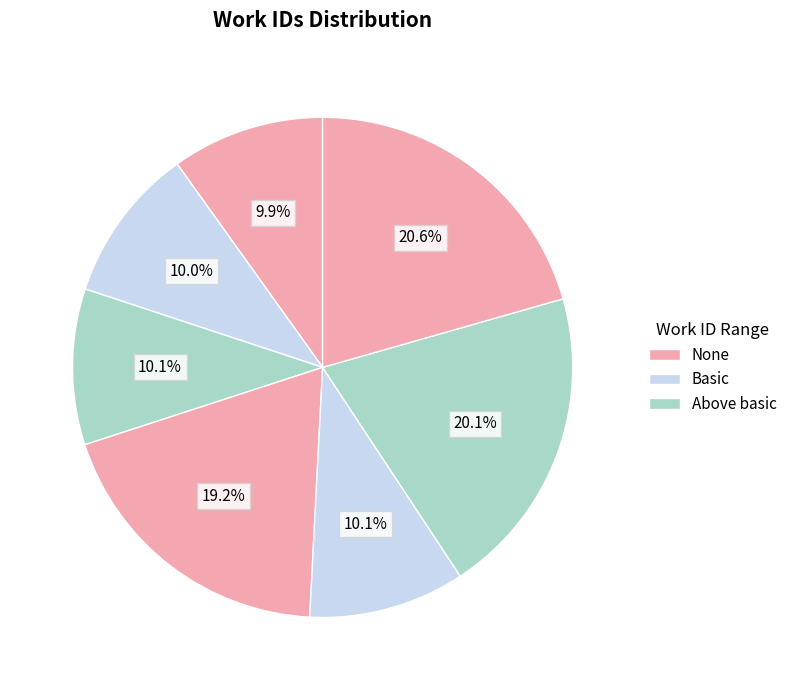

To the nearest percent, what is the difference between the largest and smallest slice percentages?

11%